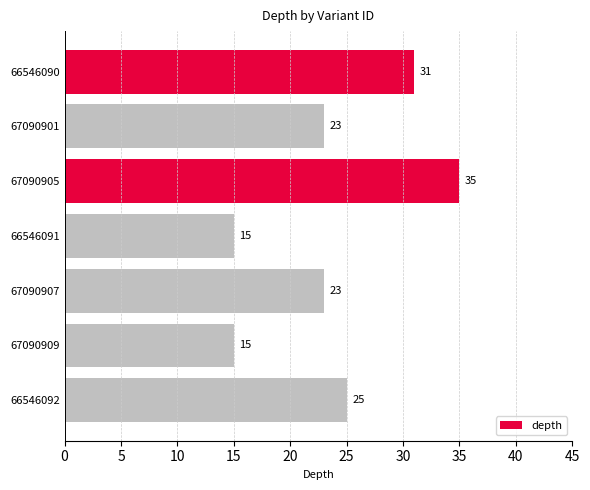

How many data points does each series have?

7